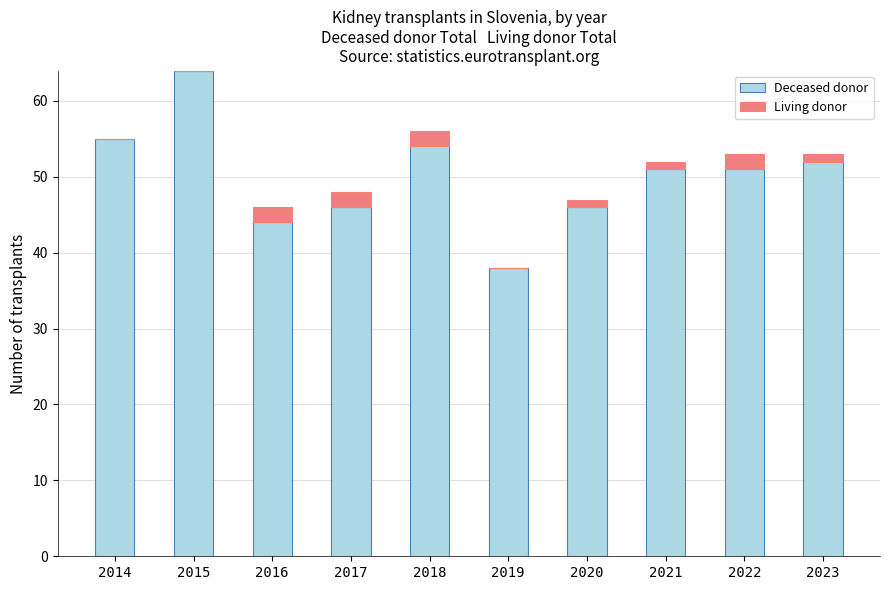

What are all the series names shown in the legend?

Deceased donor, Living donor